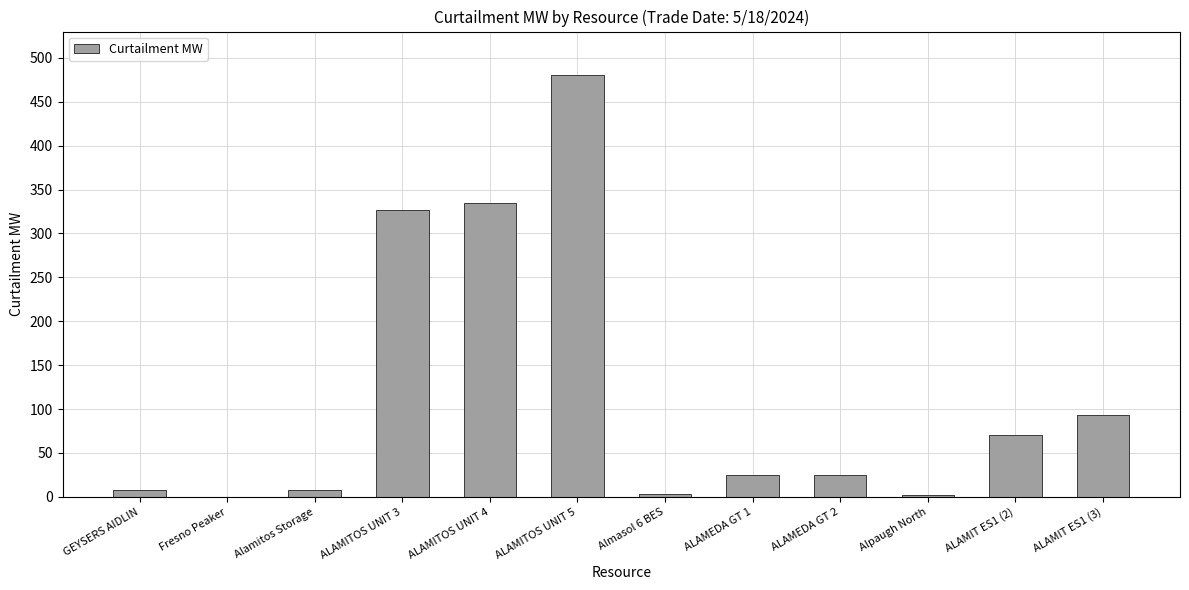

At which label is the value closest to 240?

ALAMITOS UNIT 3